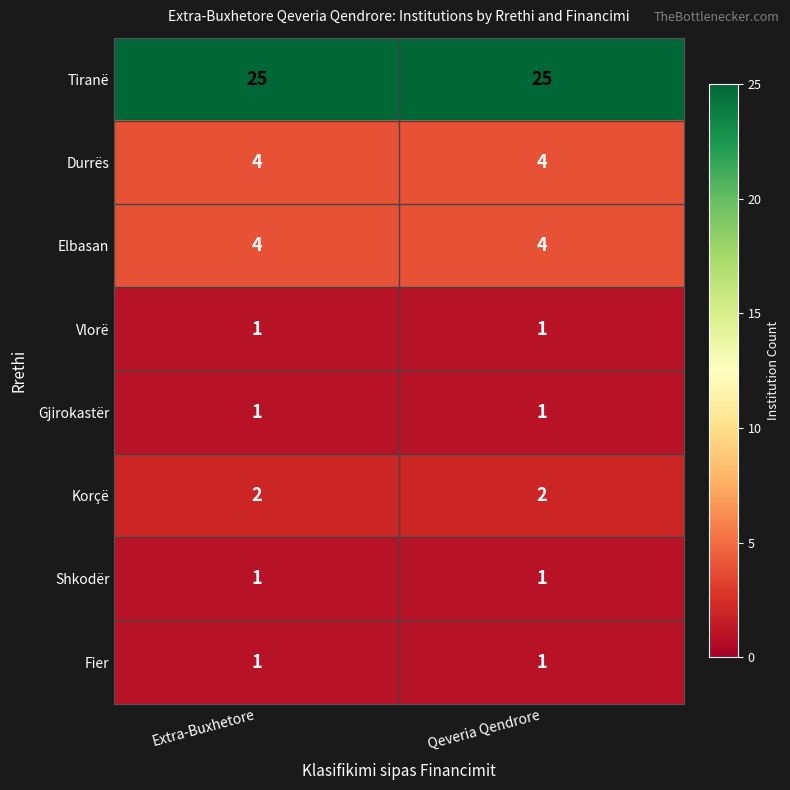

What is the maximum value shown in the chart?

25